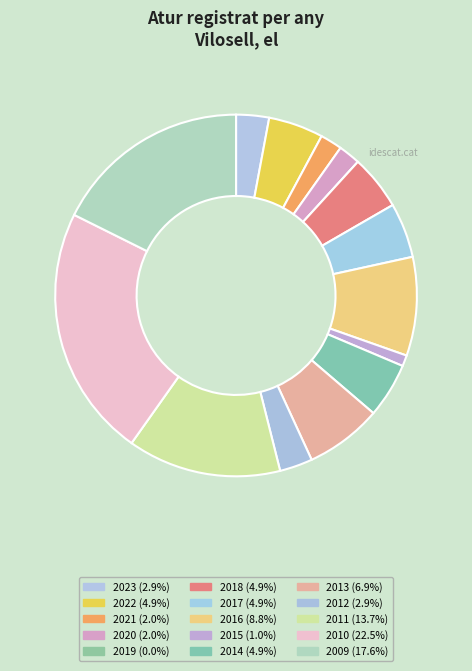

What percentage is the 2021 slice, to the nearest percent?

2%